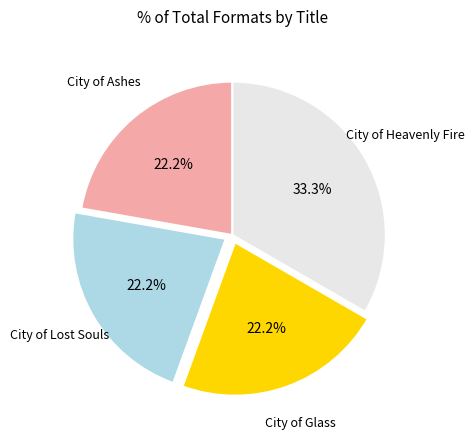

Is there any slice that represents more than half of the pie?

No